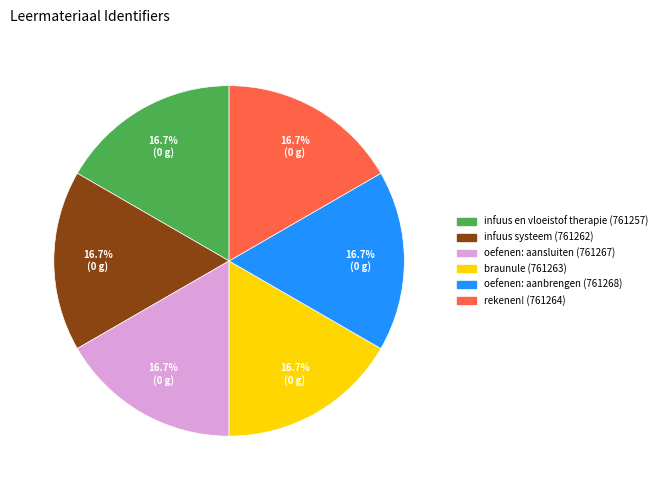

Is there any slice that represents more than half of the pie?

No